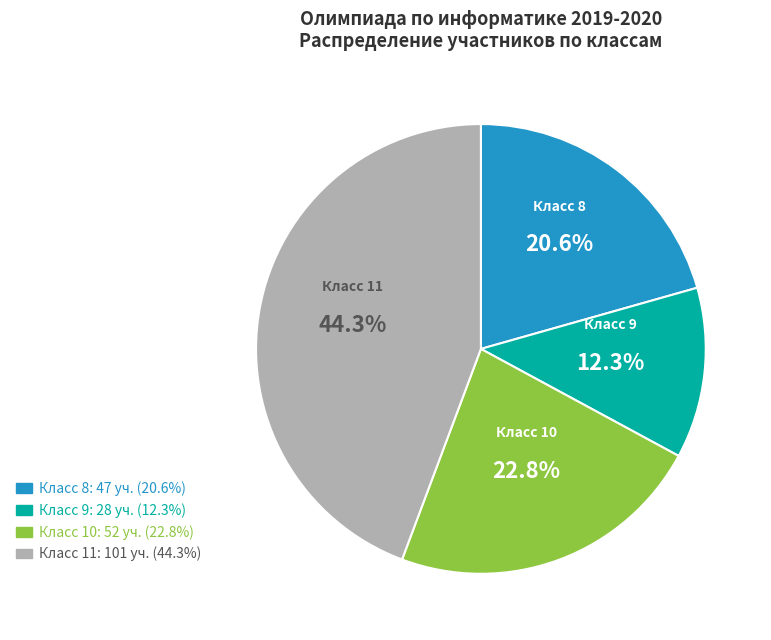

Count the number of slices in the pie.

4